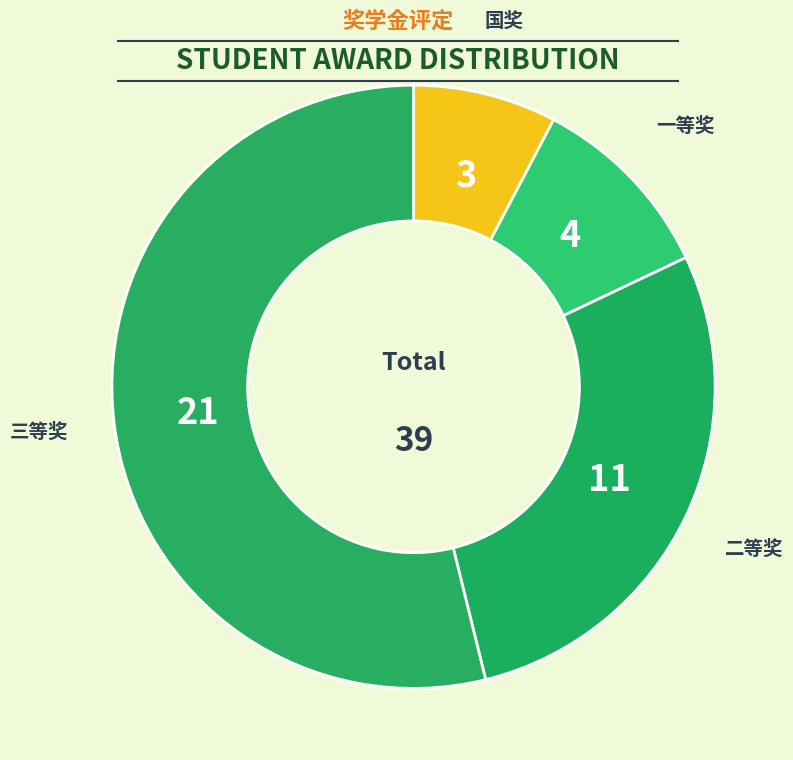

Approximately how many times larger is the value at 一等奖 compared to 国奖?

1.3